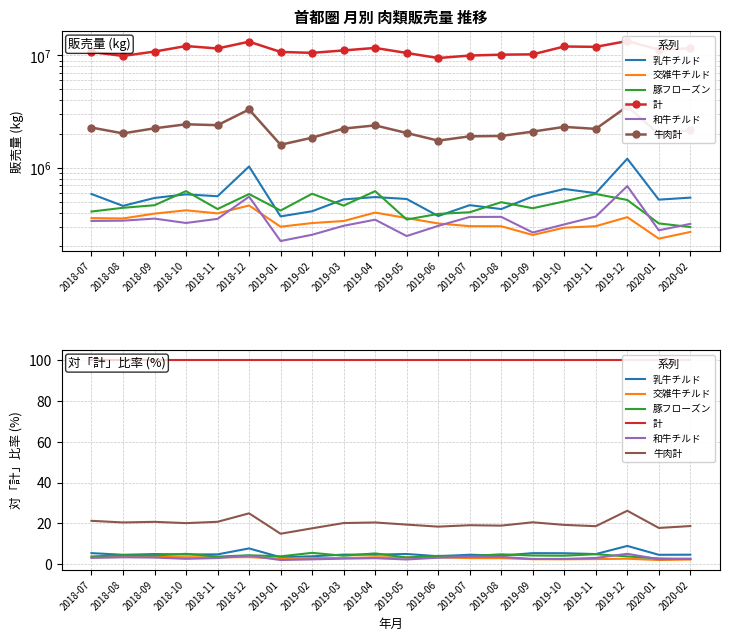

Which series changed the most between 2019-05 and 2019-06?

乳牛チルド